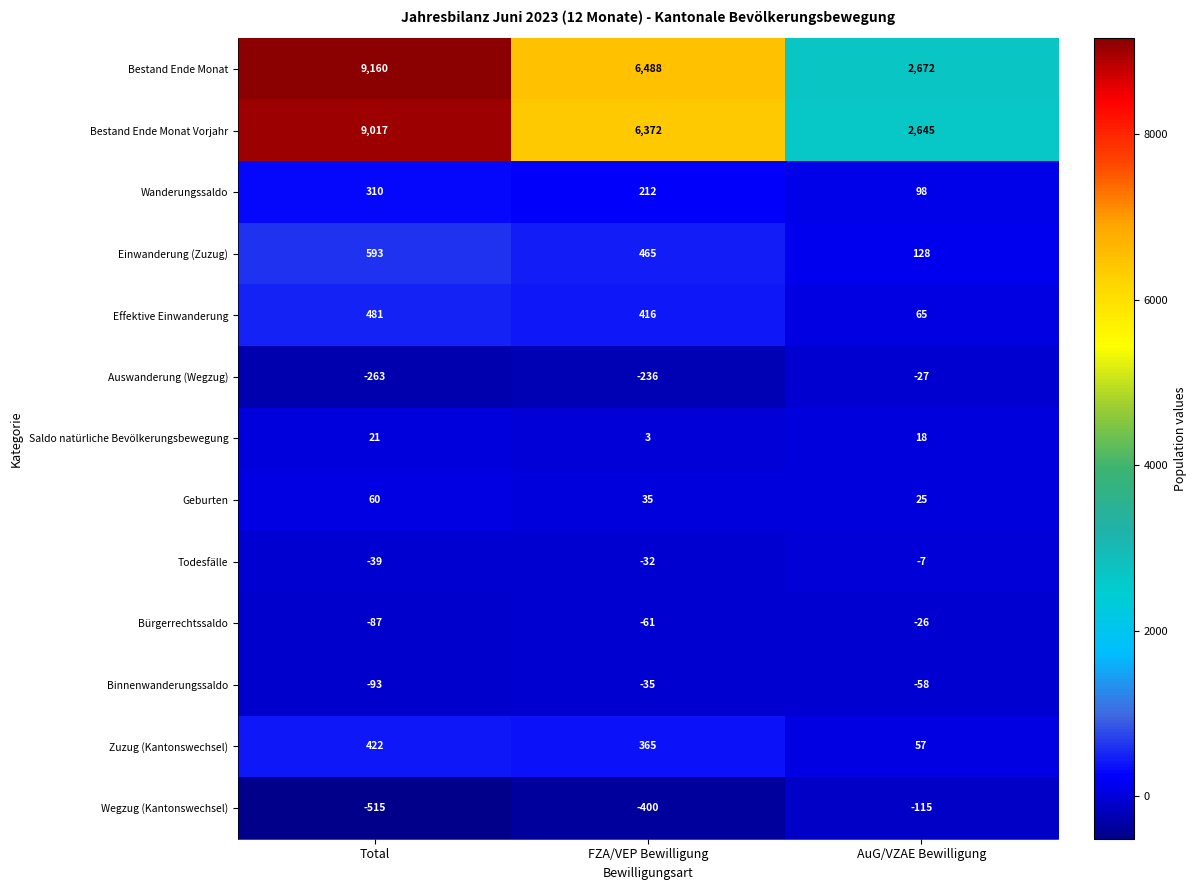

What is the difference between the maximum and minimum values in the Einwanderung (Zuzug) series?

465